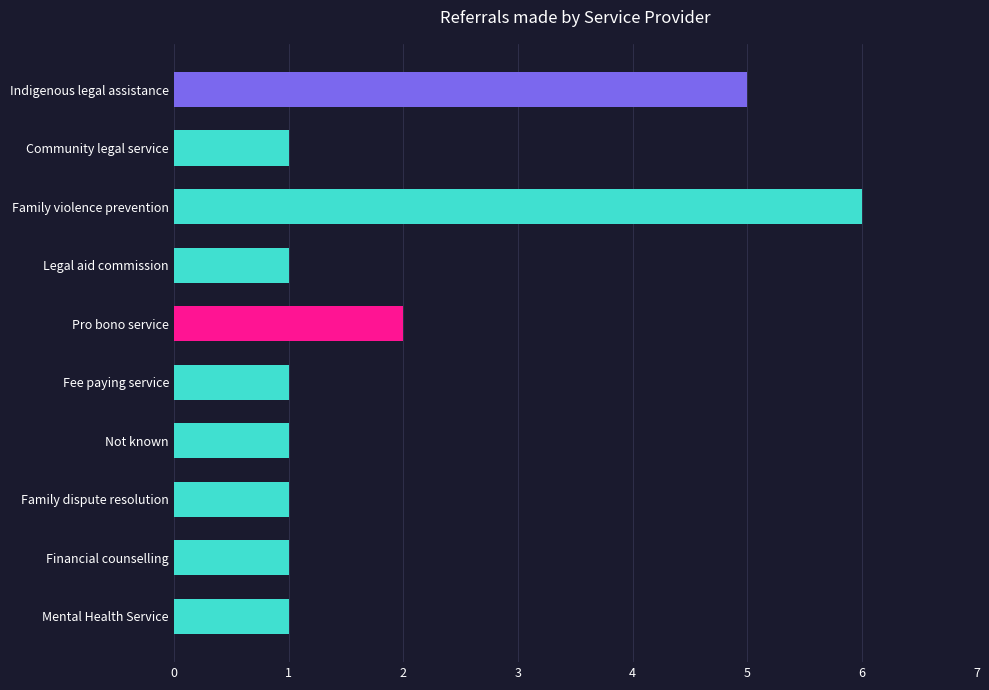

Between Legal aid commission and Family violence prevention, which is larger?

Family violence prevention